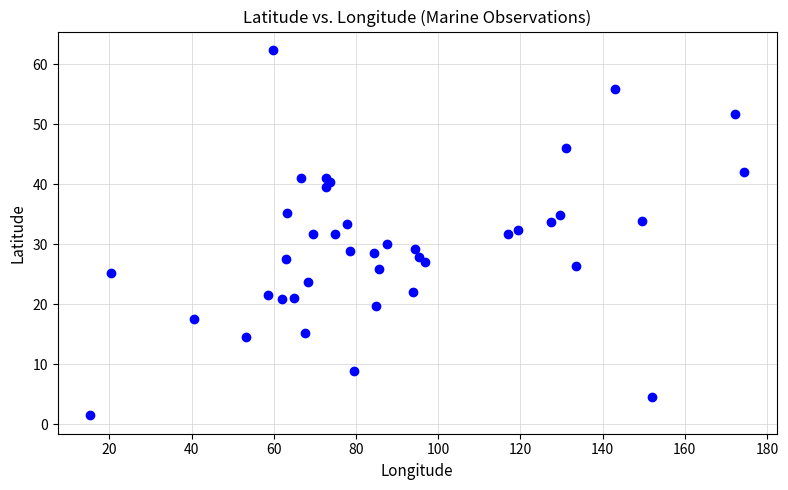

What is the range of X values (max minus min)?

159.0